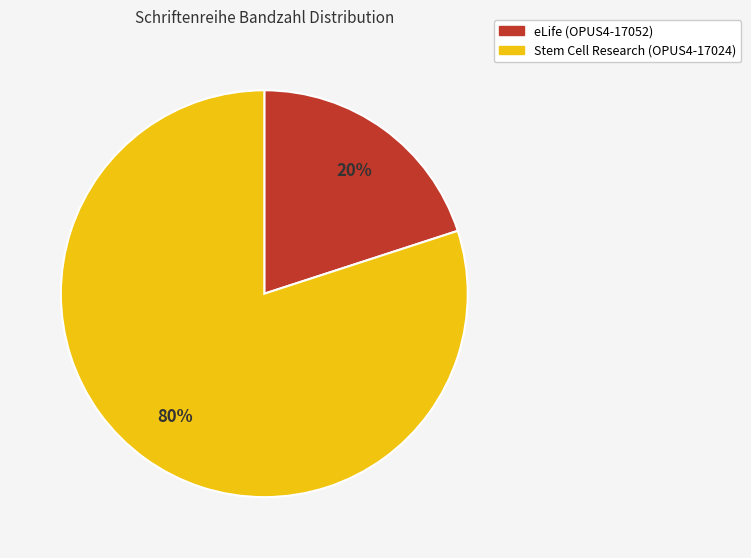

Rank the categories by value from lowest to highest.

eLife (OPUS4-17052), Stem Cell Research (OPUS4-17024)